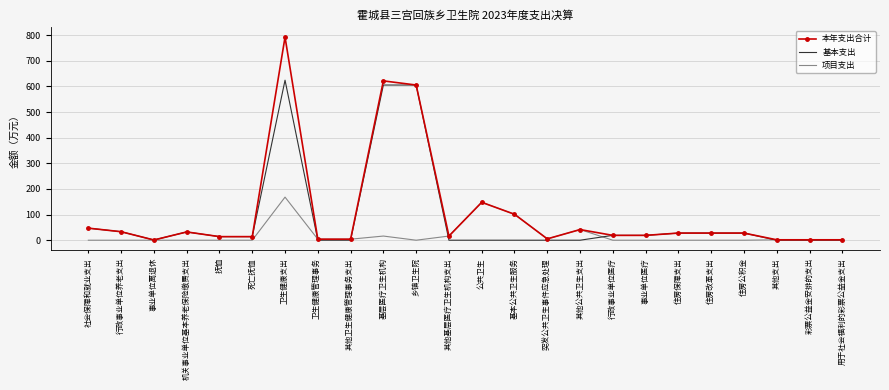

Where is 基本支出 nearest to the value 312?

社会保障和就业支出